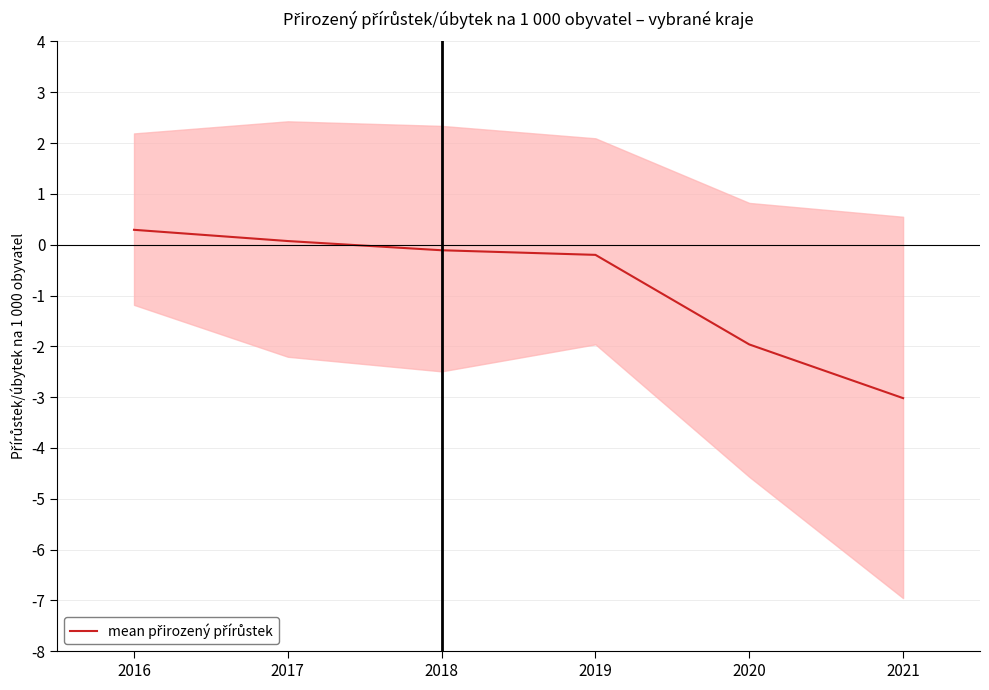

The chart shows a value of 0.5 at 2016. True or false?

False